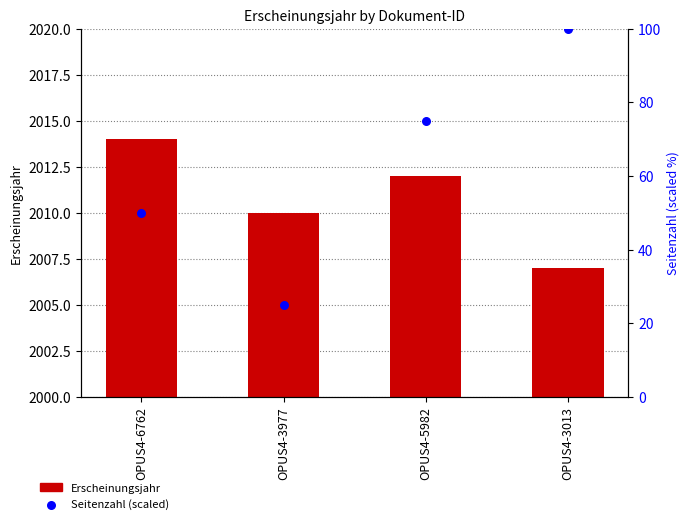

Which series has the widest spread of Y values?

Seitenzahl (scaled)